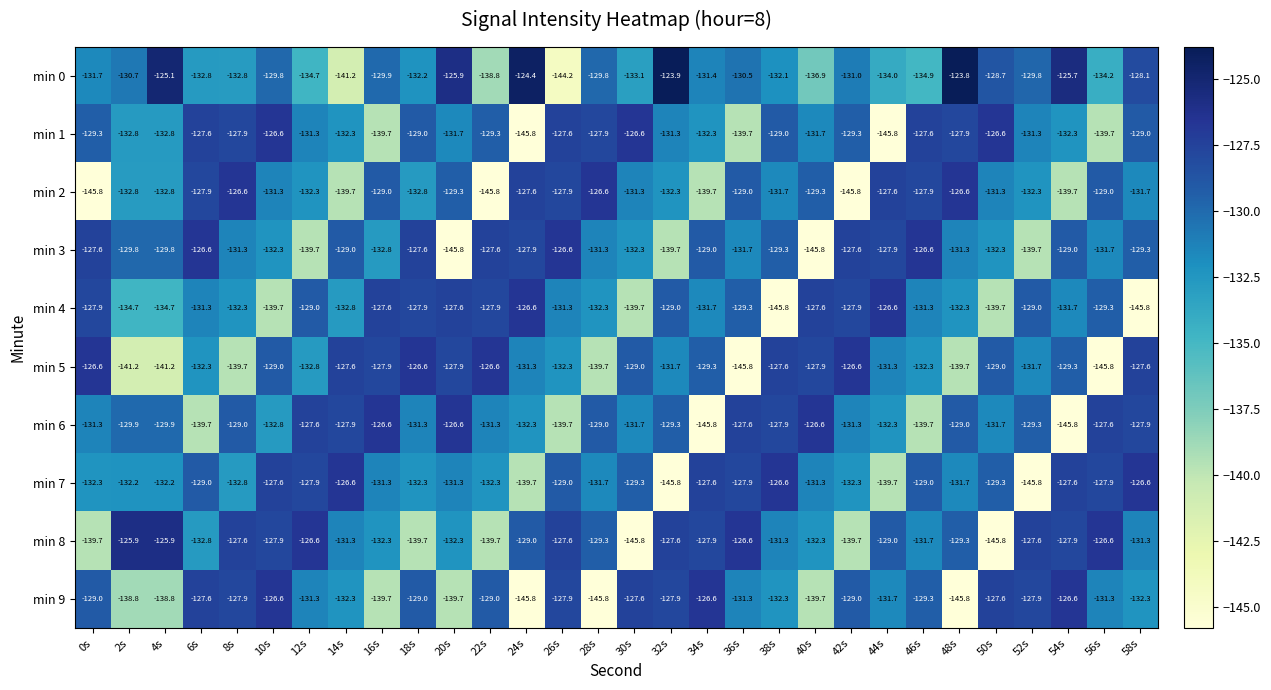

What is the difference between the min 6 values at 0s and 52s?

2.0